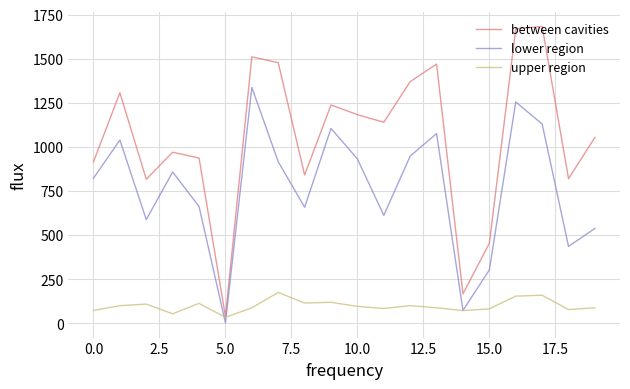

Rank the series by their maximum value, from lowest to highest.

upper region, lower region, between cavities